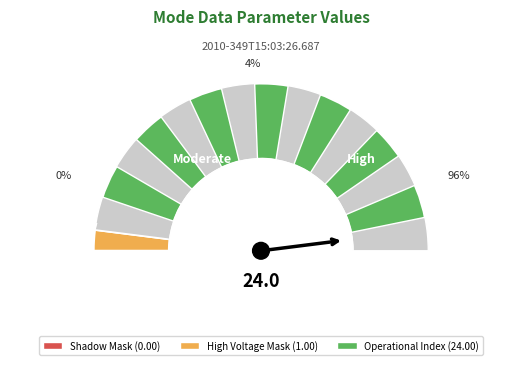

How many segments does this pie chart have?

8